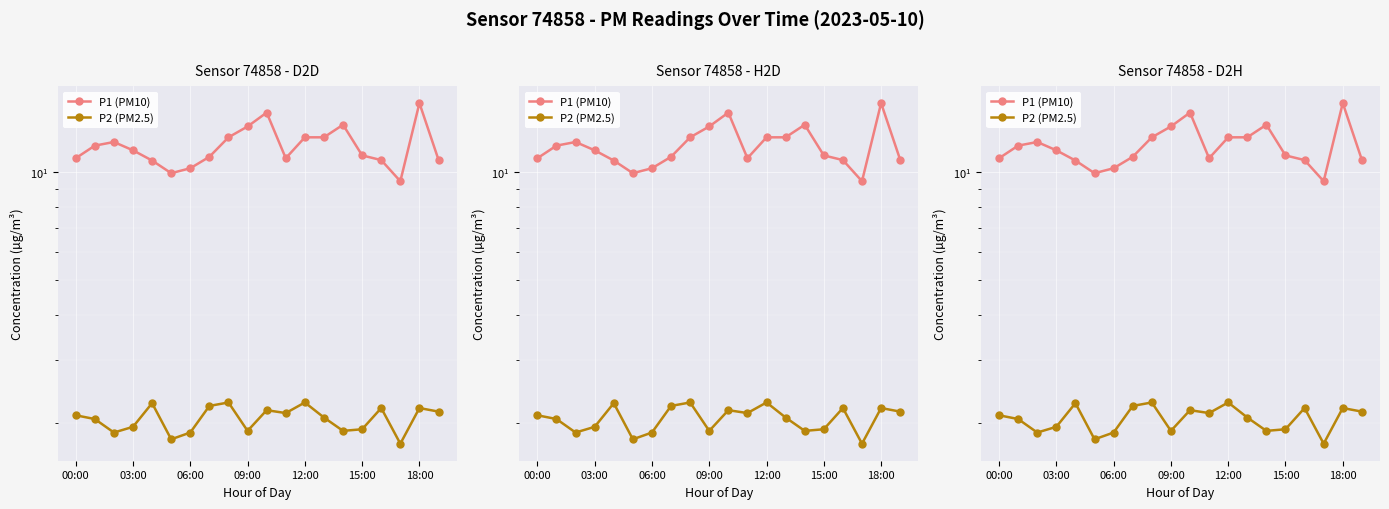

True or false: P2 (PM2.5) and P1 (PM10) cross at least once.

False